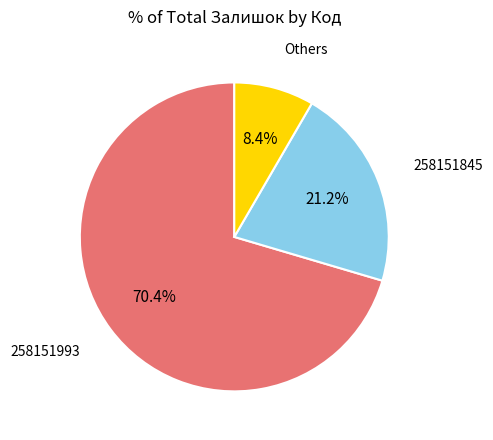

What is the smallest slice in the pie chart?

Others